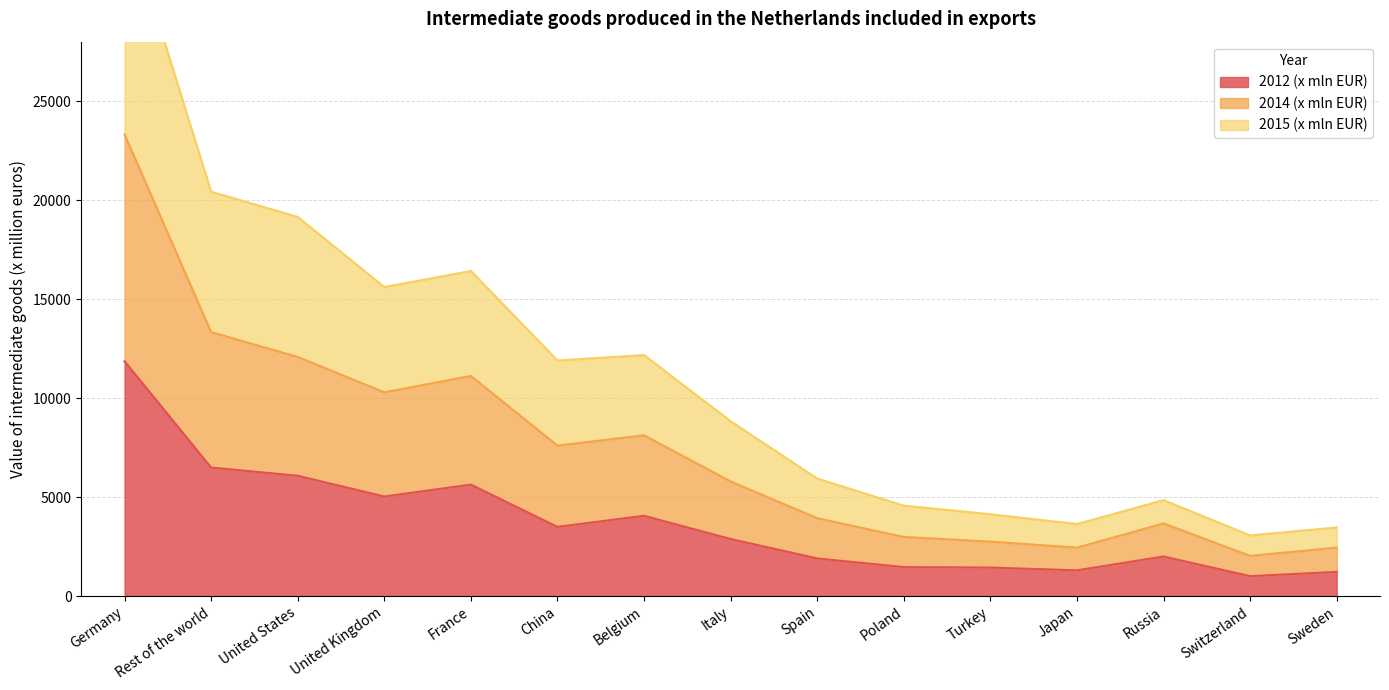

At which category does 2012 (x mln EUR) reach its first local peak?

France